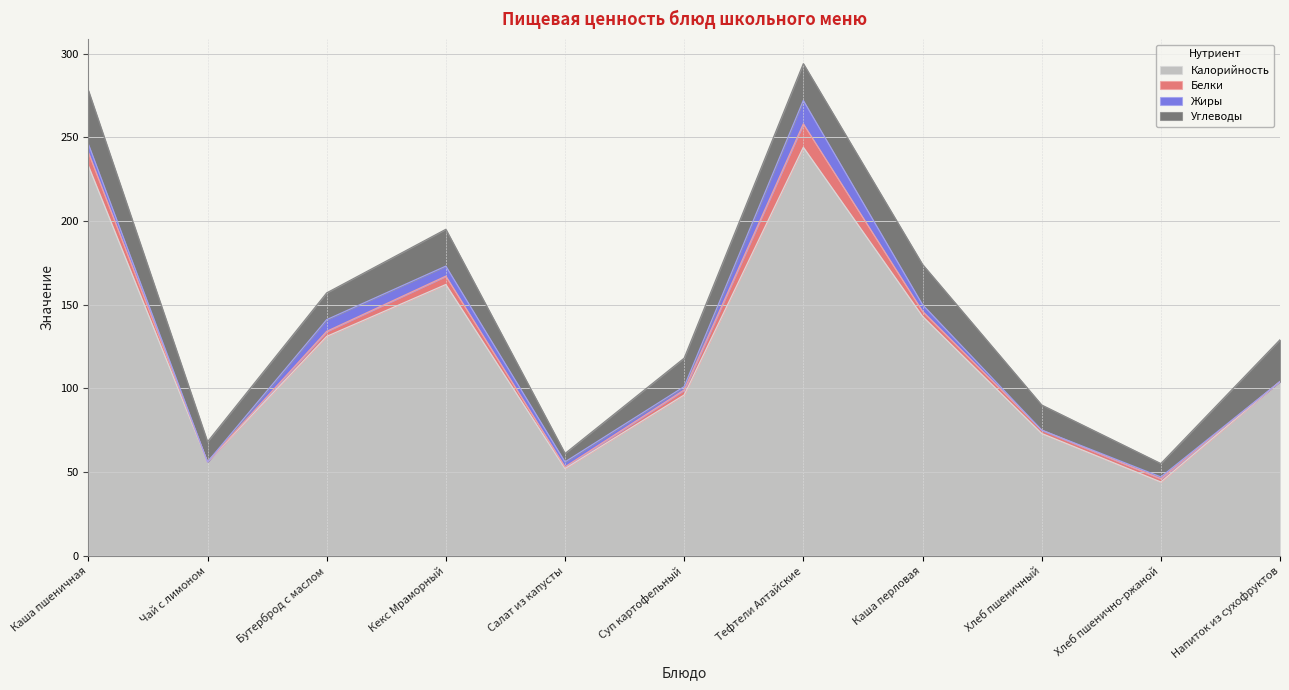

What position from the left is Суп картофельный?

6